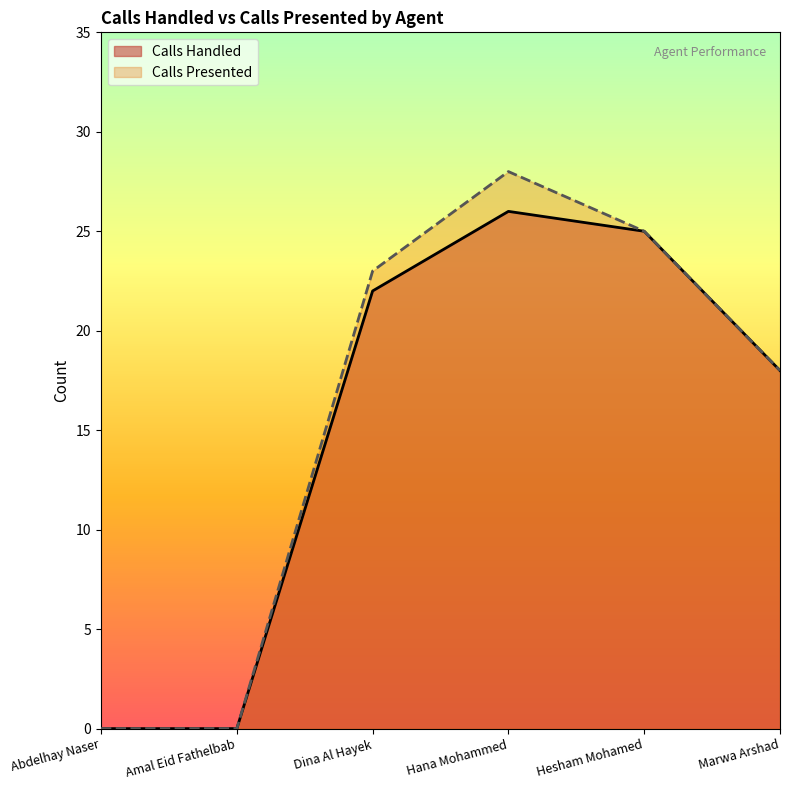

True or false: Calls Presented and Calls Handled cross at least once.

False